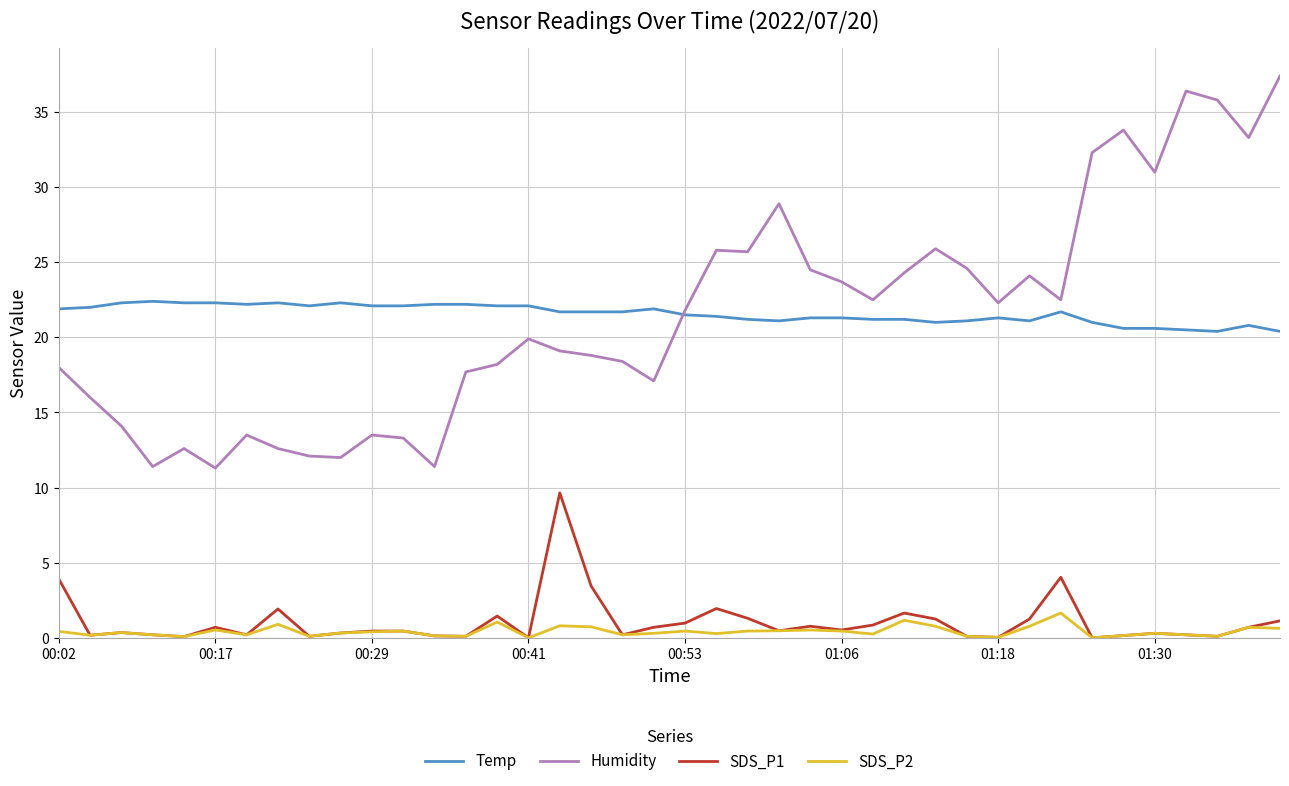

List the series in order of their peak value, lowest first.

SDS_P2, SDS_P1, Temp, Humidity